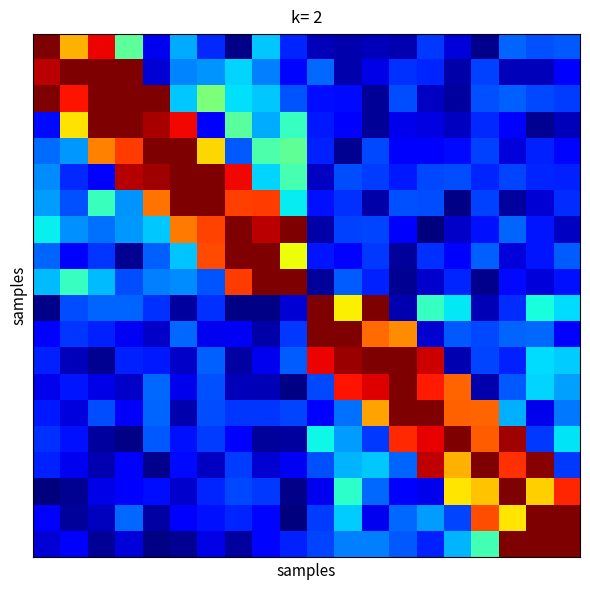

How many categories are shown in the chart?

20